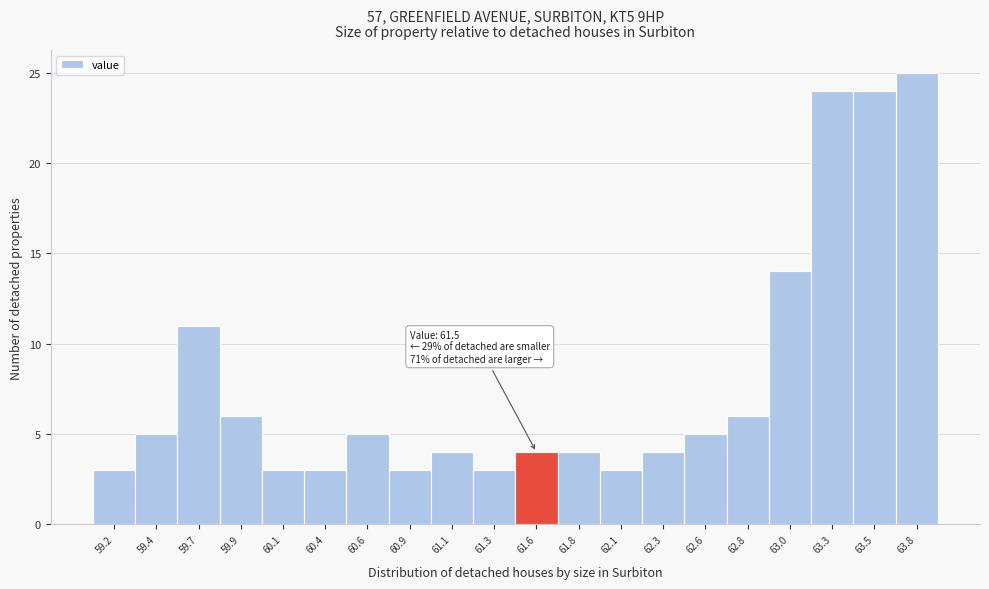

Over which range of the x-axis is the bar tallest?

63.65 to 63.90